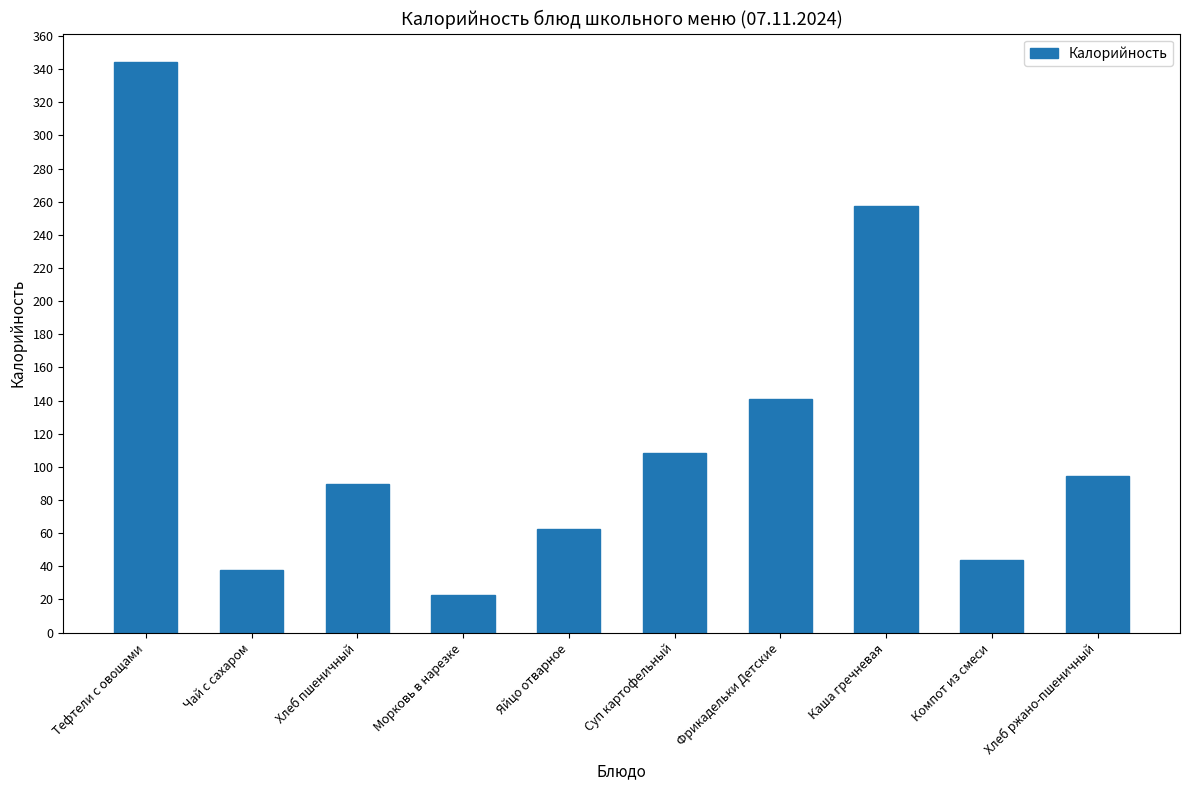

Does the chart contain any negative values?

No